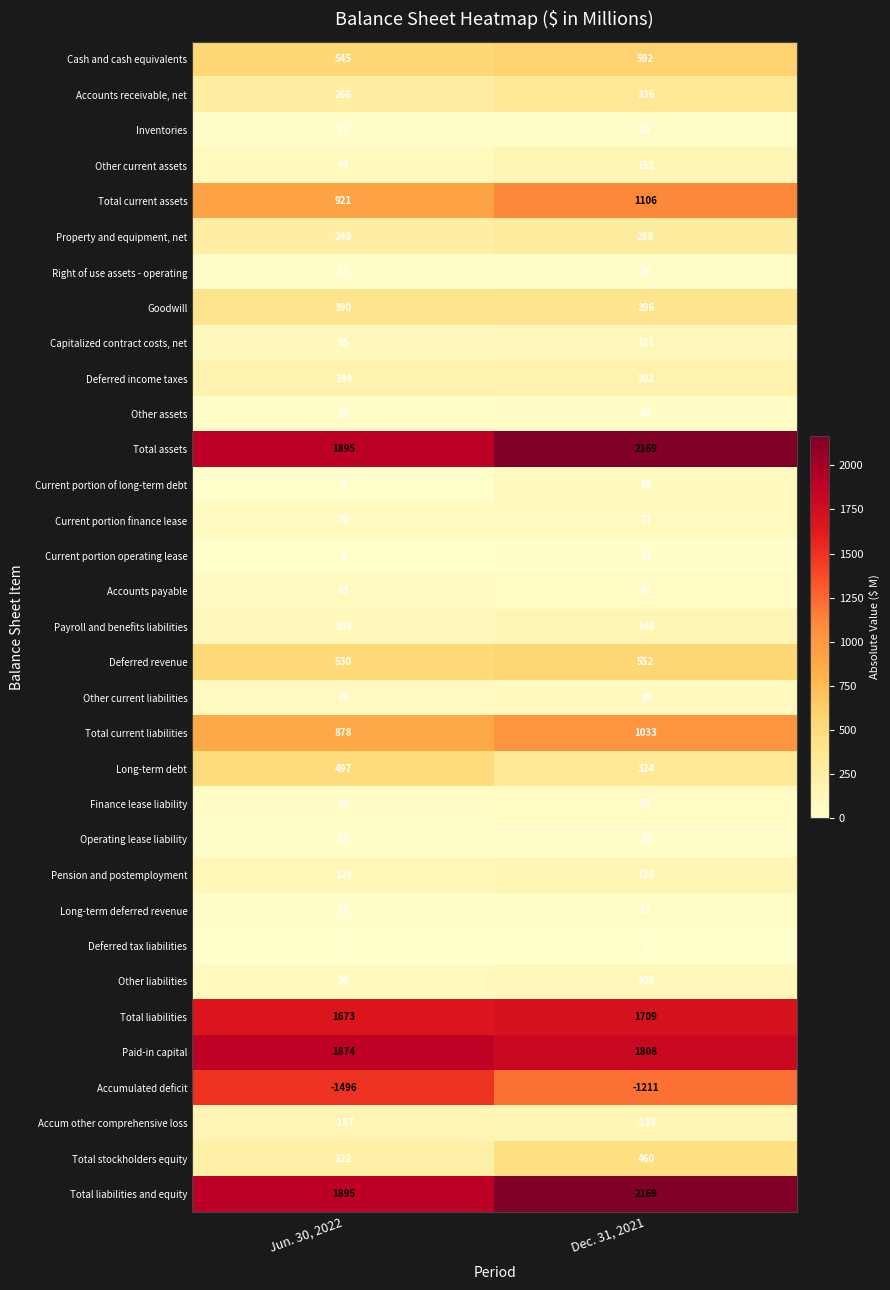

Is it true that Total liabilities and equity equals 1895 at Jun. 30, 2022?

True